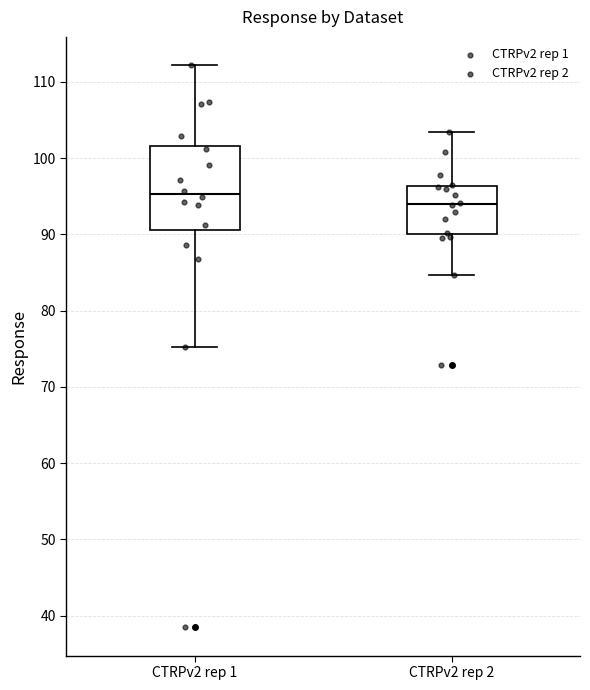

Comparing the boxes themselves (not the whiskers), which one is the tallest?

CTRPv2 rep 1